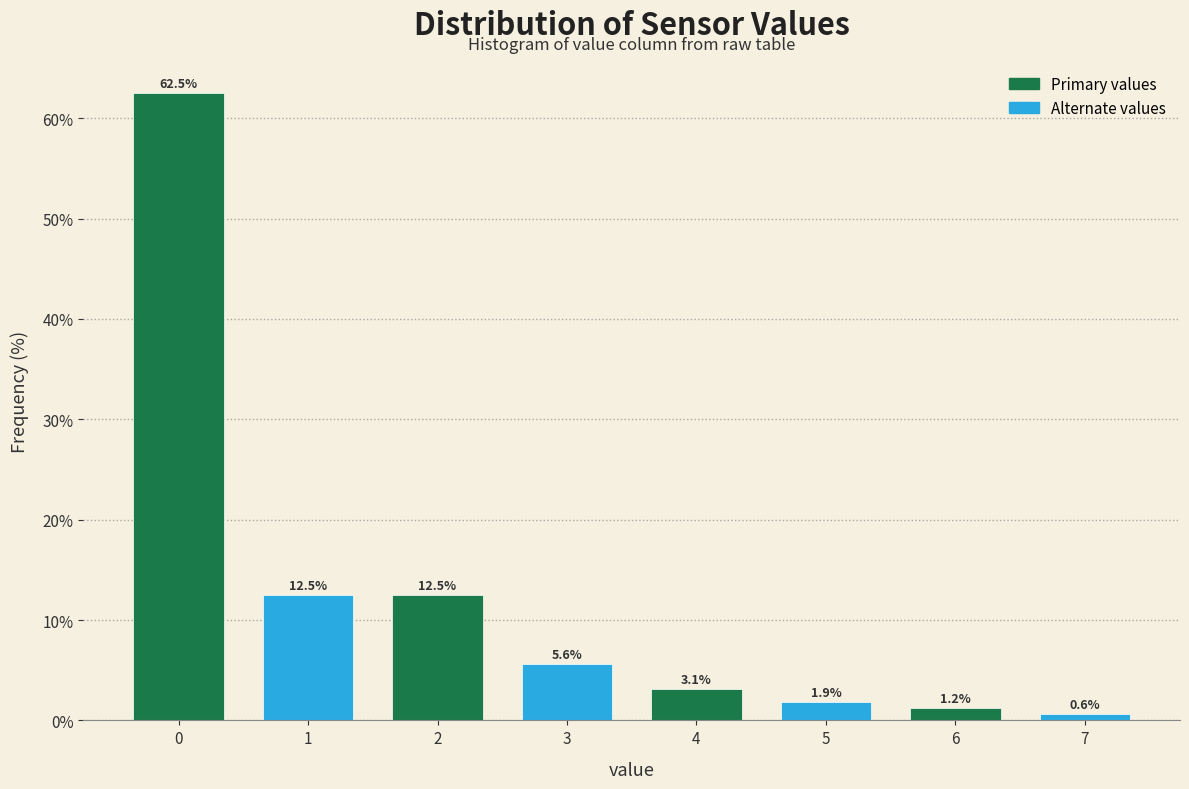

What is the difference between the values at 4 and 0?

59.4